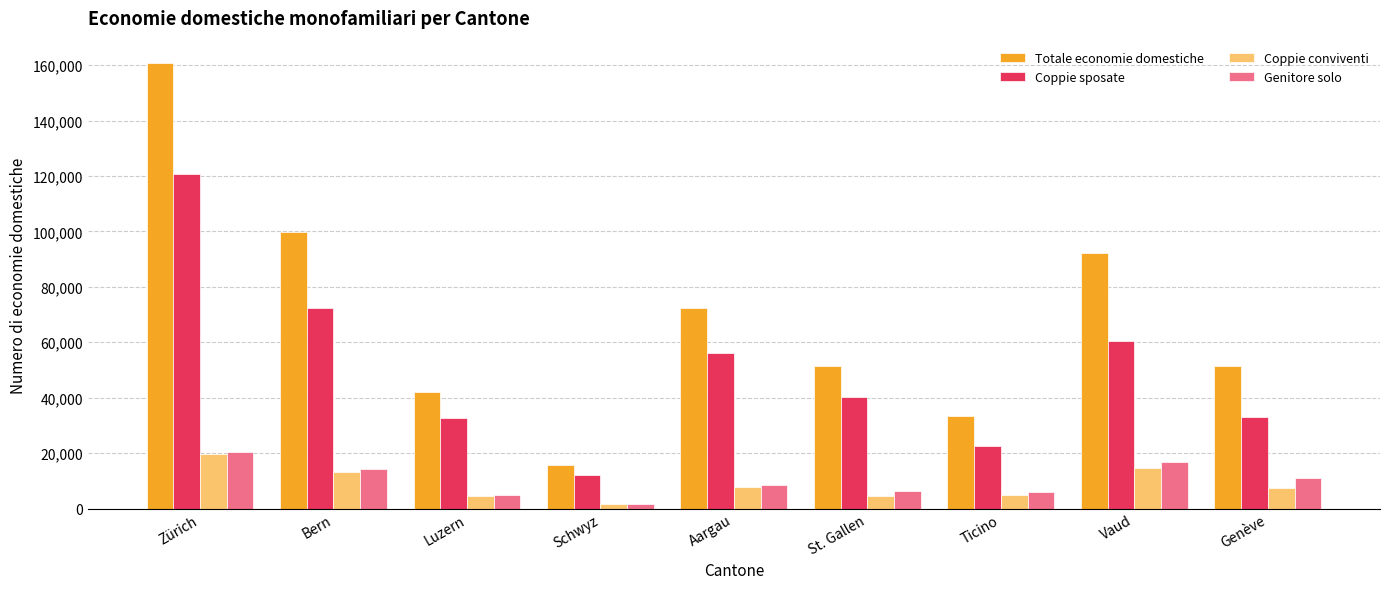

What is the sum of the Totale economie domestiche values at Vaud and St. Gallen?

143437.9